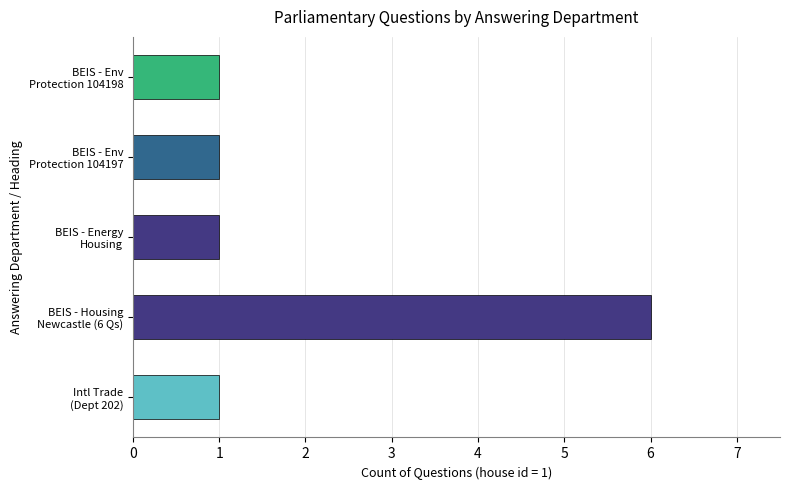

What is the maximum value shown in the chart?

6